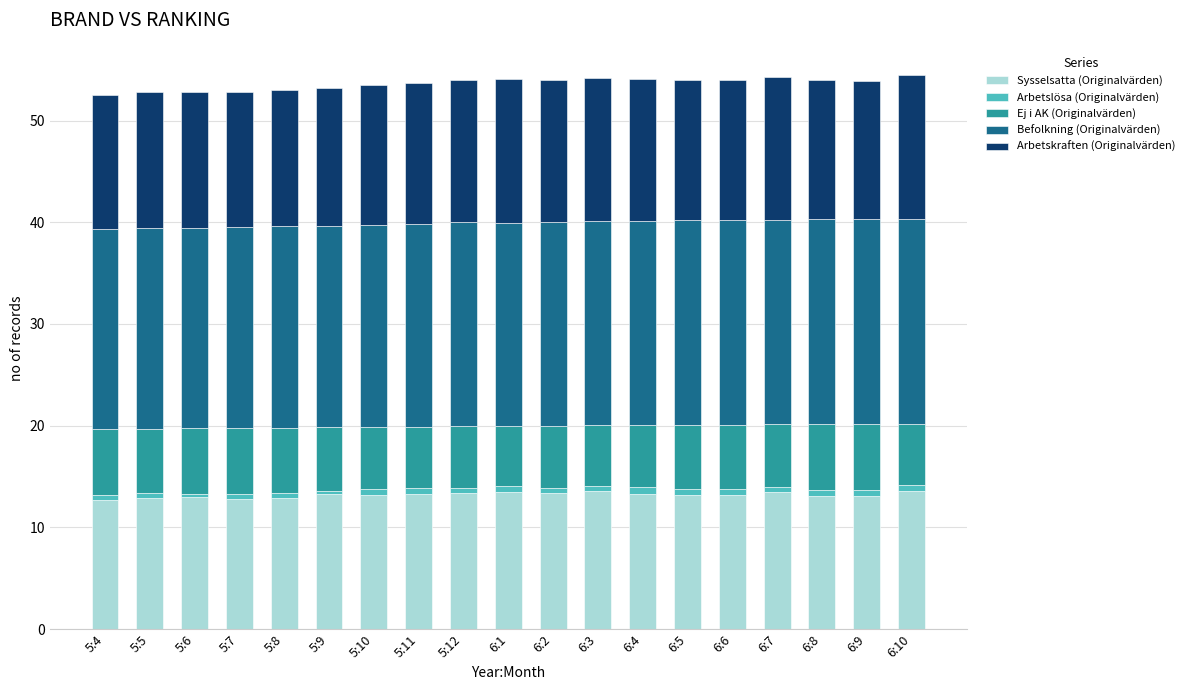

True or false: Sysselsatta (Originalvärden) has a value of 8.0 at 5:9.

False